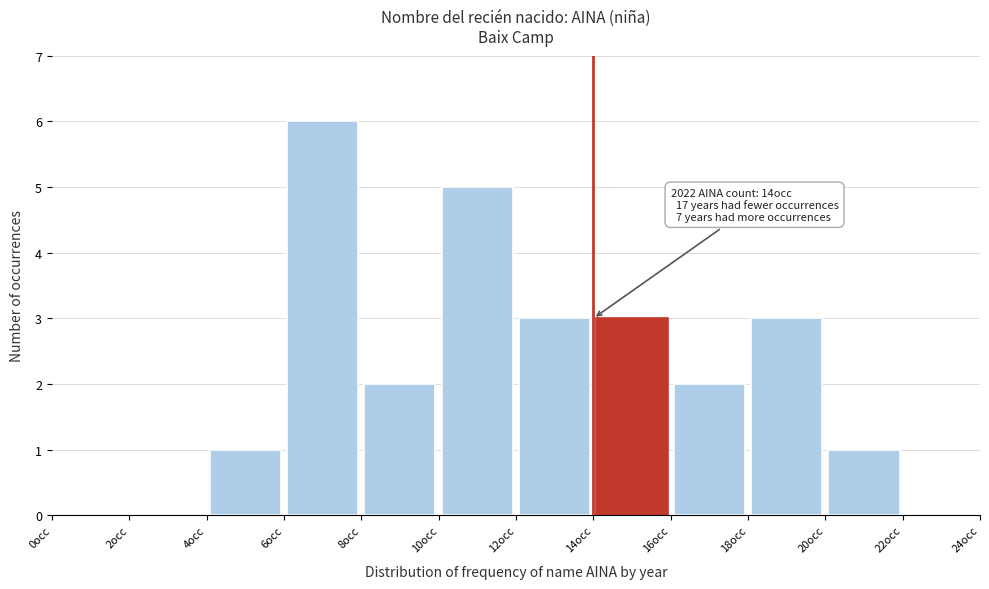

Over which range of the x-axis is the bar tallest?

6 to 8